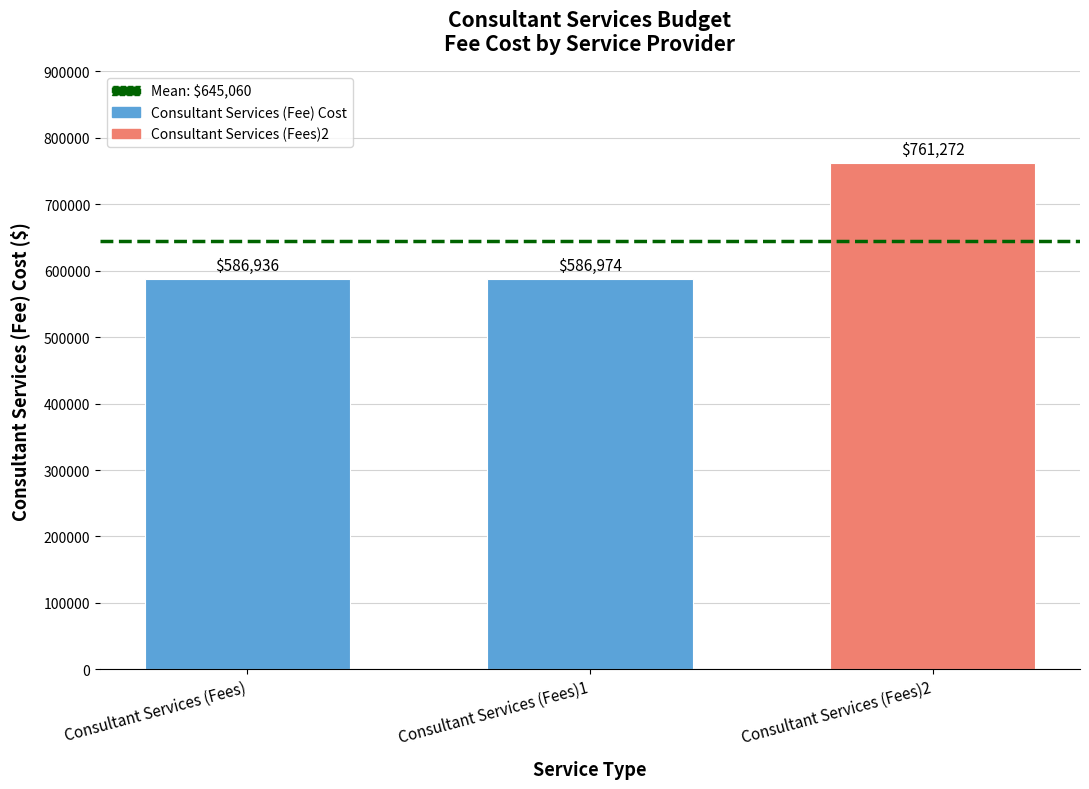

What is the value of the 2nd bar from the left?

586973.6